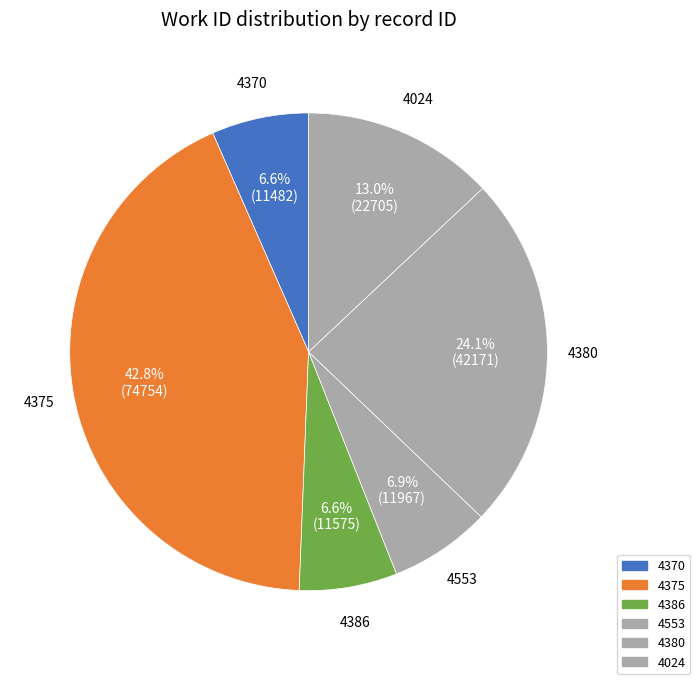

The 4375 slice represents 27% of the pie. True or false?

False